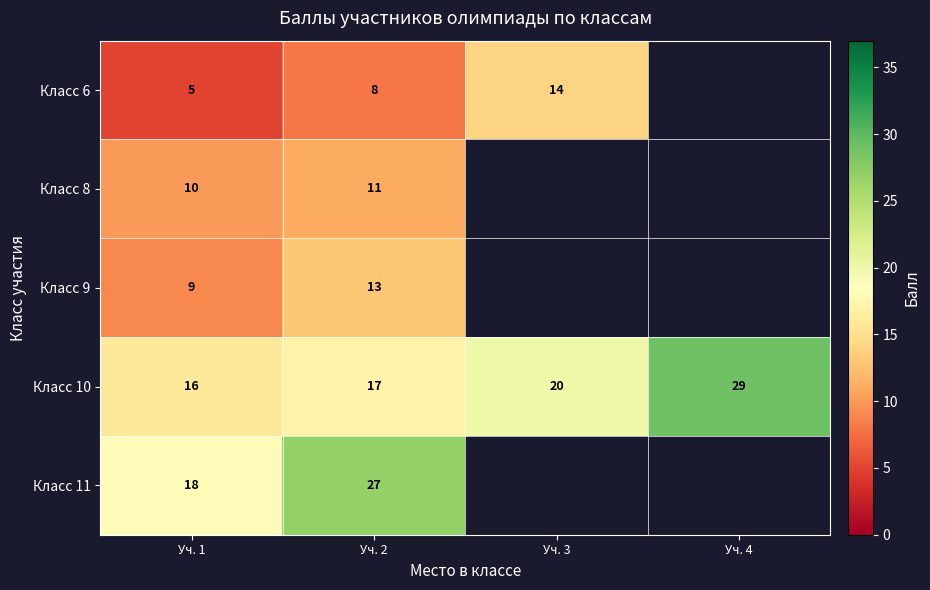

Is it true that Класс 6 equals 25 at Уч. 3?

False